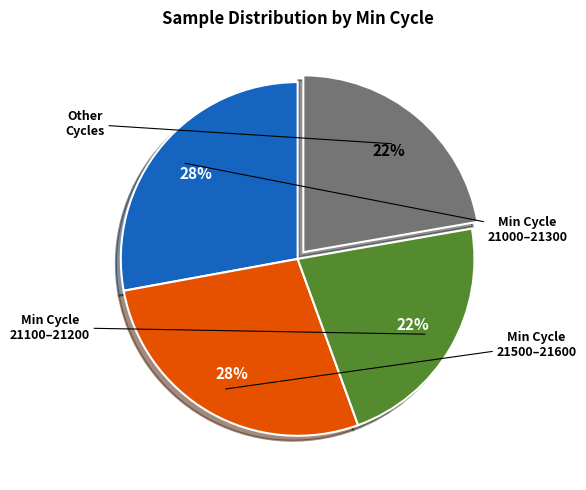

To the nearest percent, what is the average slice percentage?

25%